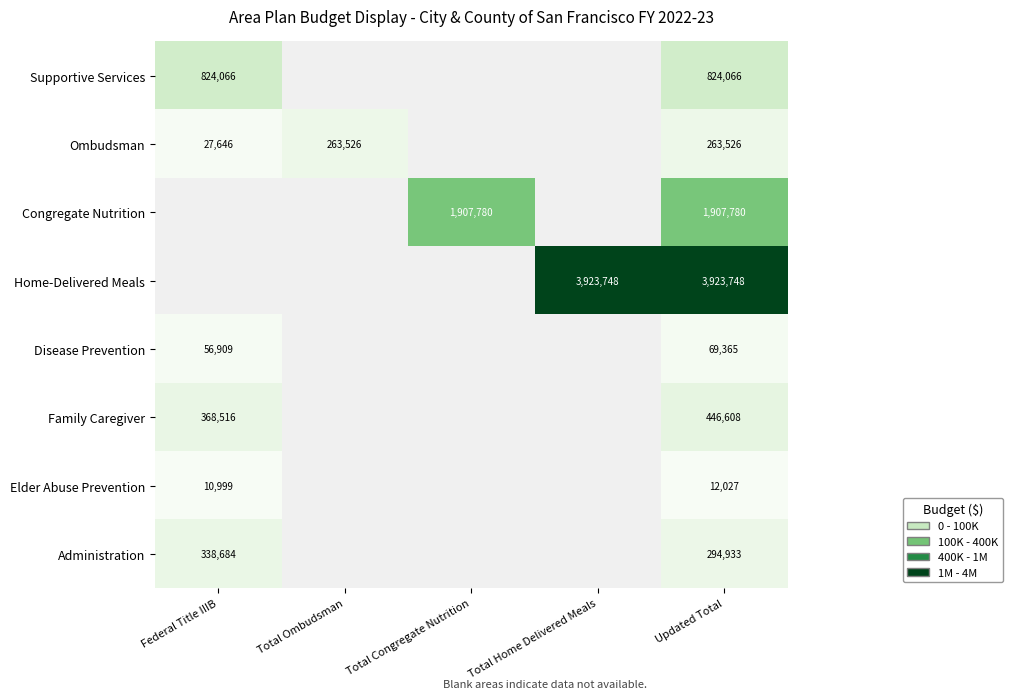

Is it true that Supportive Services equals 824066 at Updated Total?

True